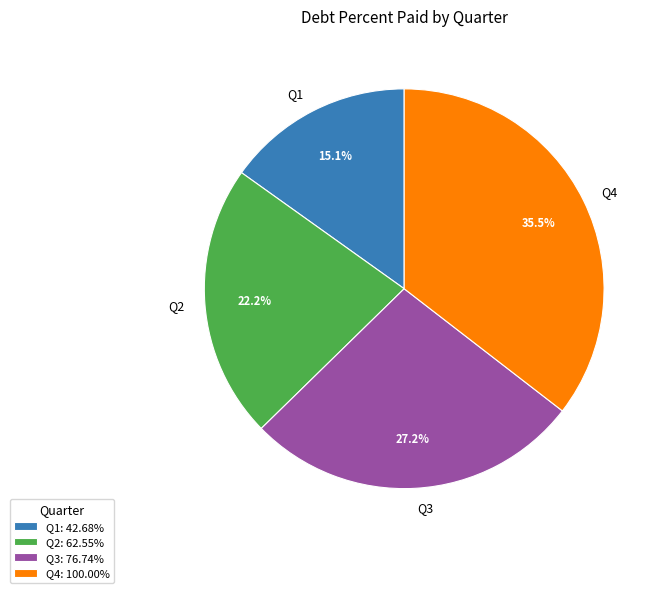

How many segments does this pie chart have?

4